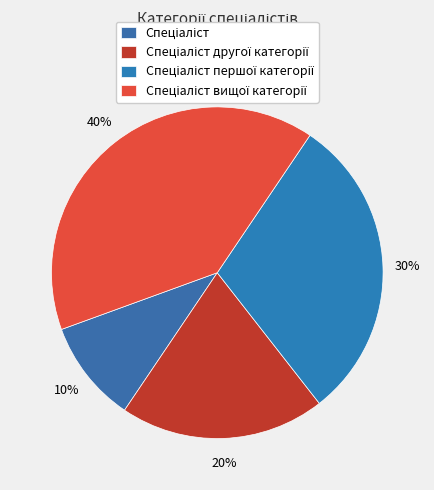

To the nearest percent, what is the average slice percentage?

25%